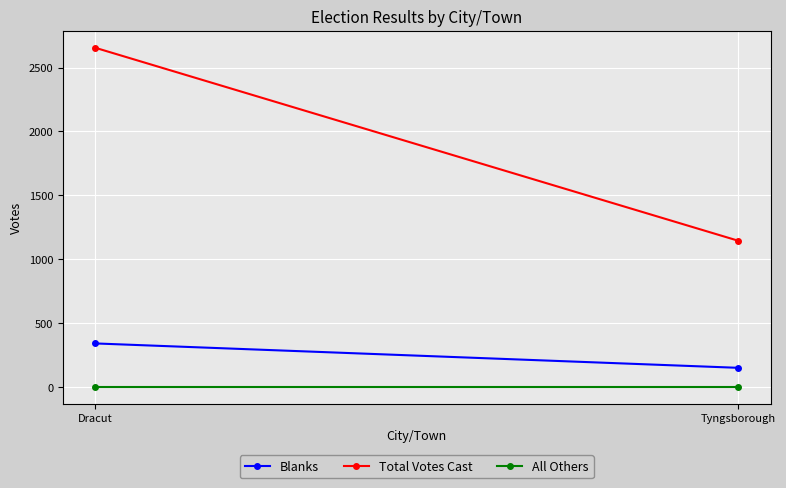

Reading left to right, list all the values displayed in this chart.

Blanks: 341	150
Total Votes Cast: 2655	1144
All Others: 0	0